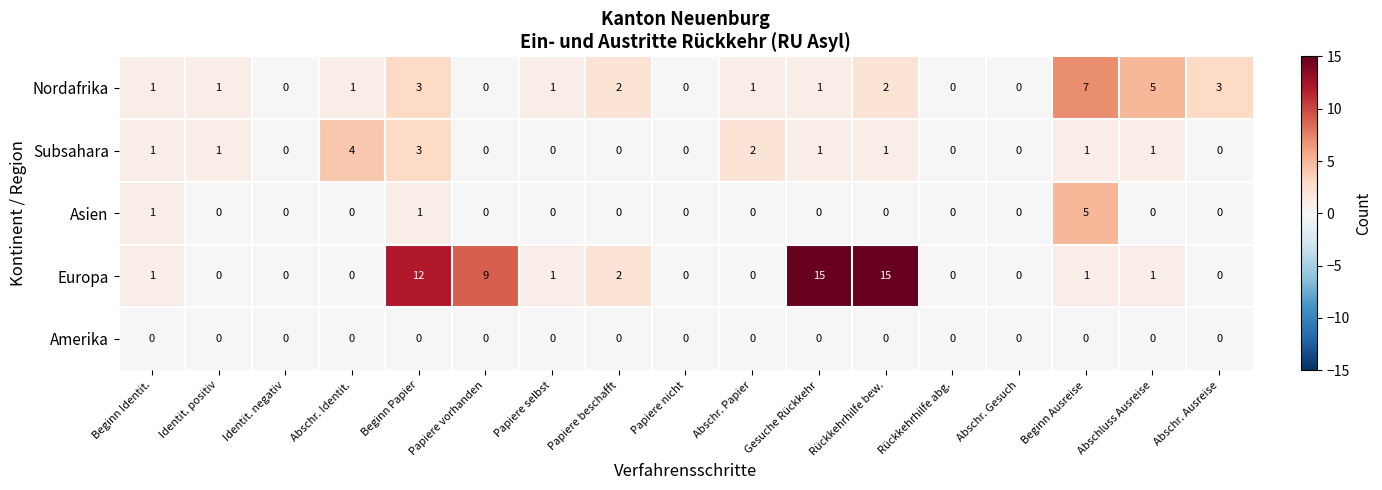

What is the maximum value shown in the chart?

15